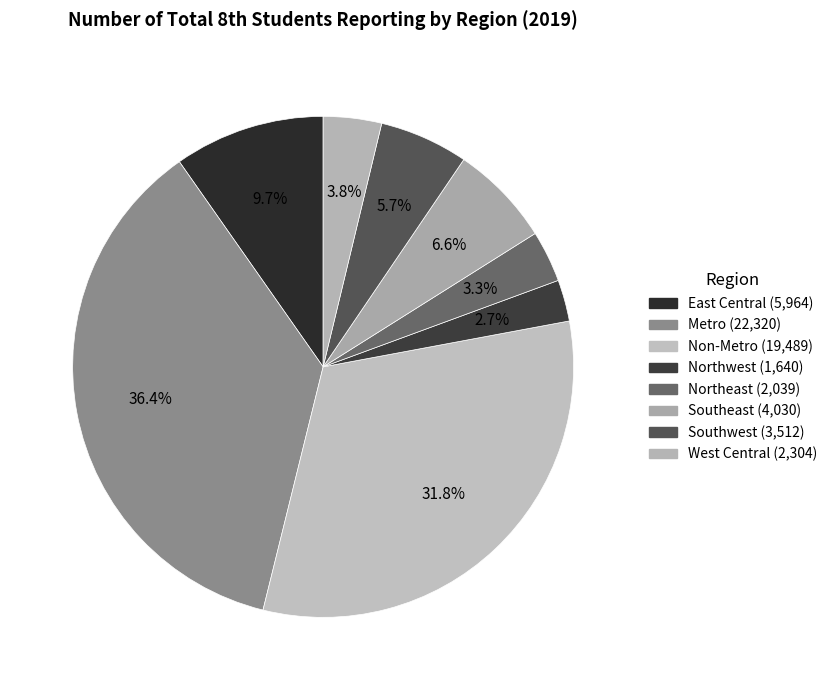

How many slices are in this pie chart?

8